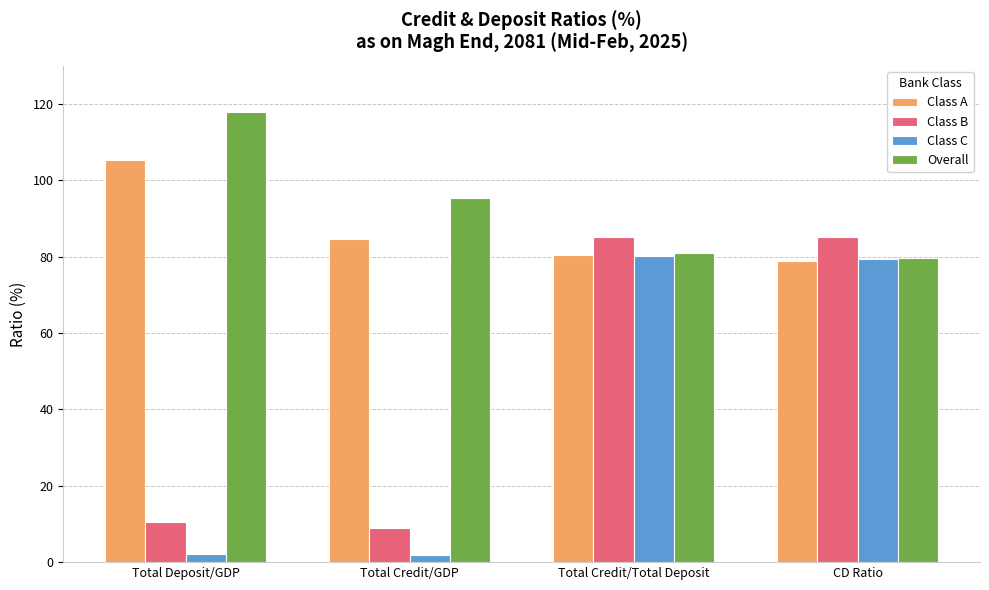

What is the average value of the Class B series?

47.4